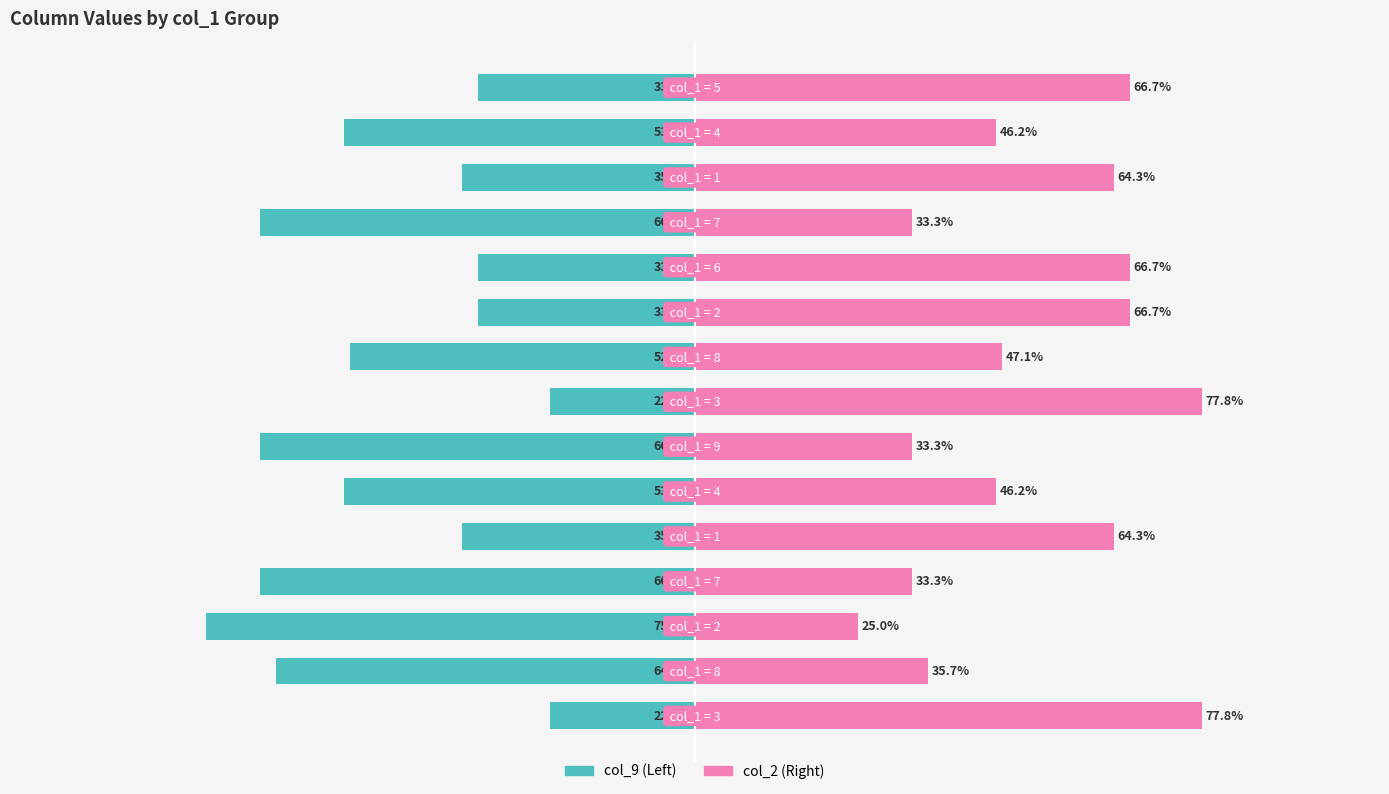

Between 75 and 13, which series saw the biggest shift?

col_9